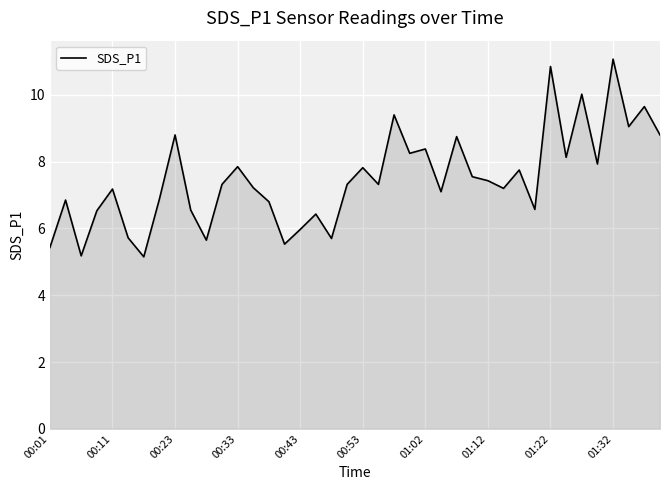

What is the difference between the maximum and minimum values?

5.9